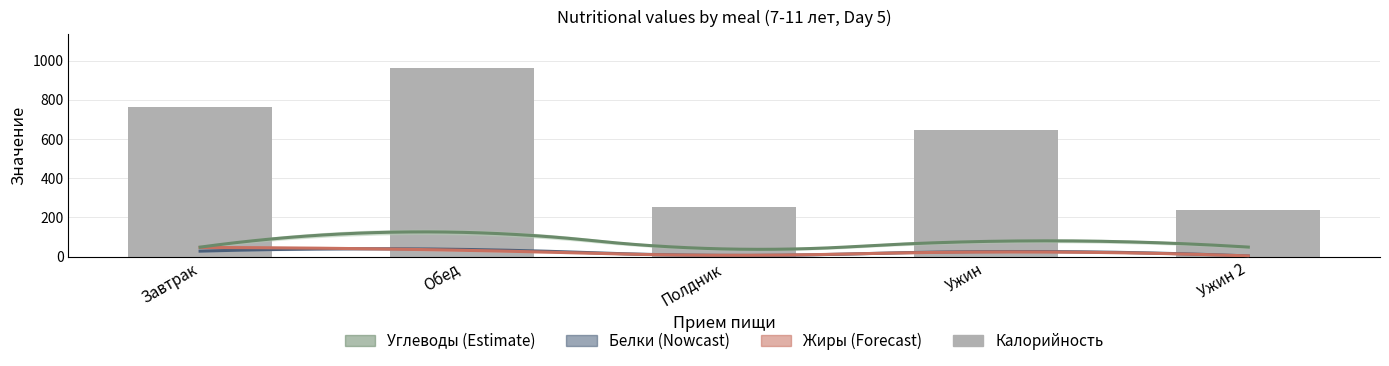

The Калорийность series shows 647.0 at Ужин. True or false?

True